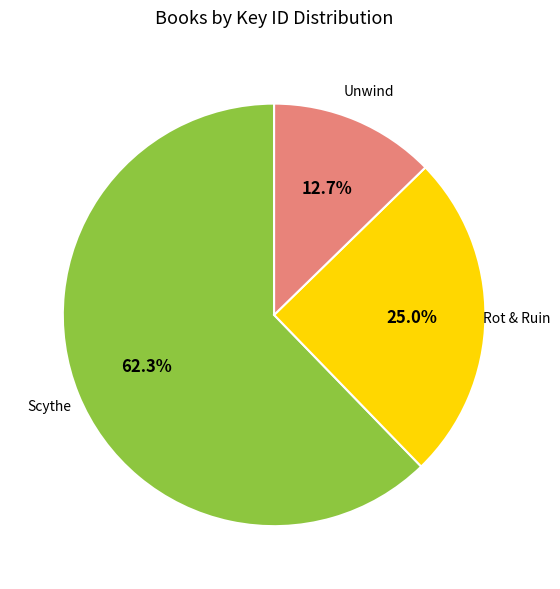

Is there a majority slice in this chart?

Yes